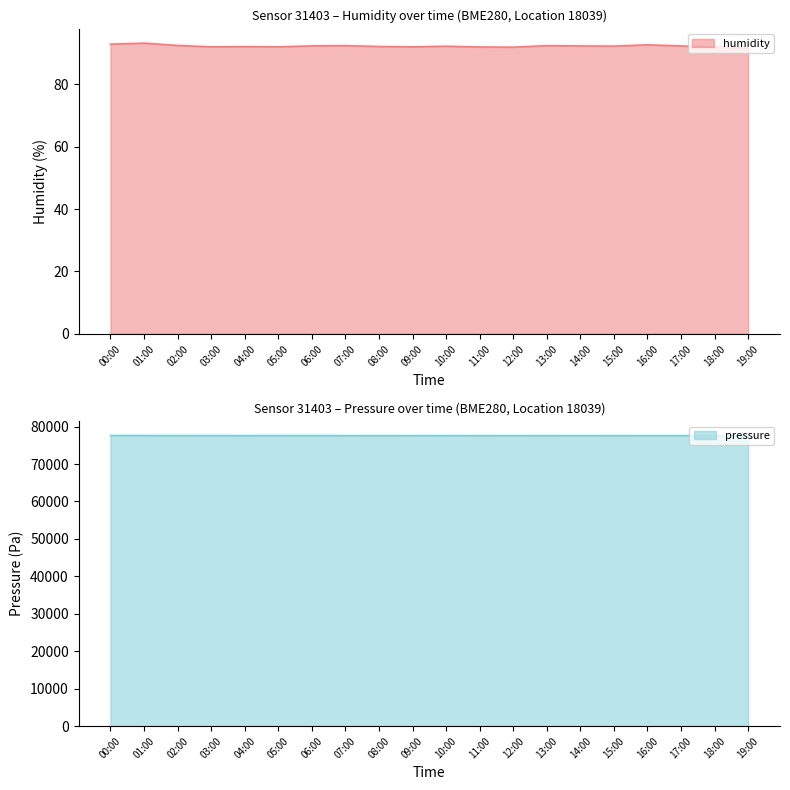

Is it true that humidity equals 92.3 at 14:00?

True